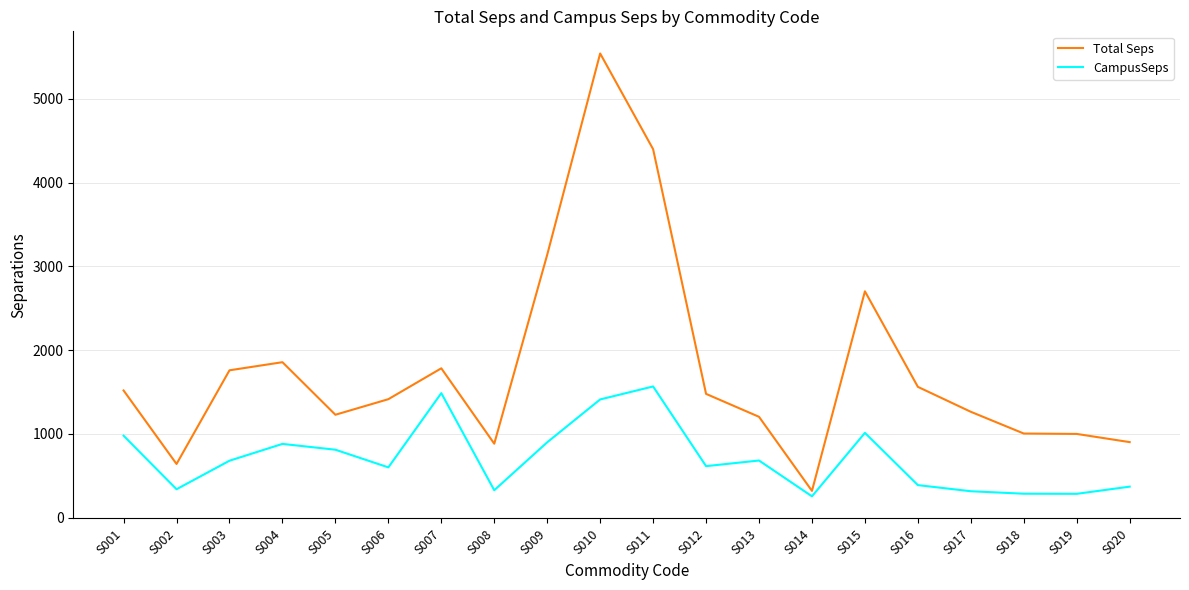

Is the value of CampusSeps at S011 greater than the value of Total Seps at S018?

Yes